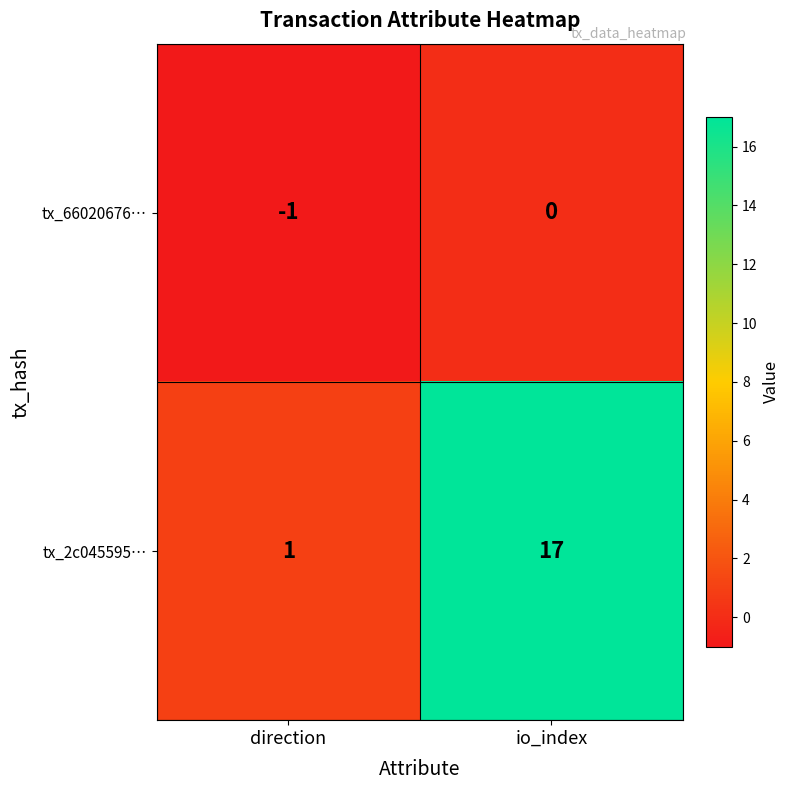

What is the sum of the tx_2c045595… values at direction and io_index?

18